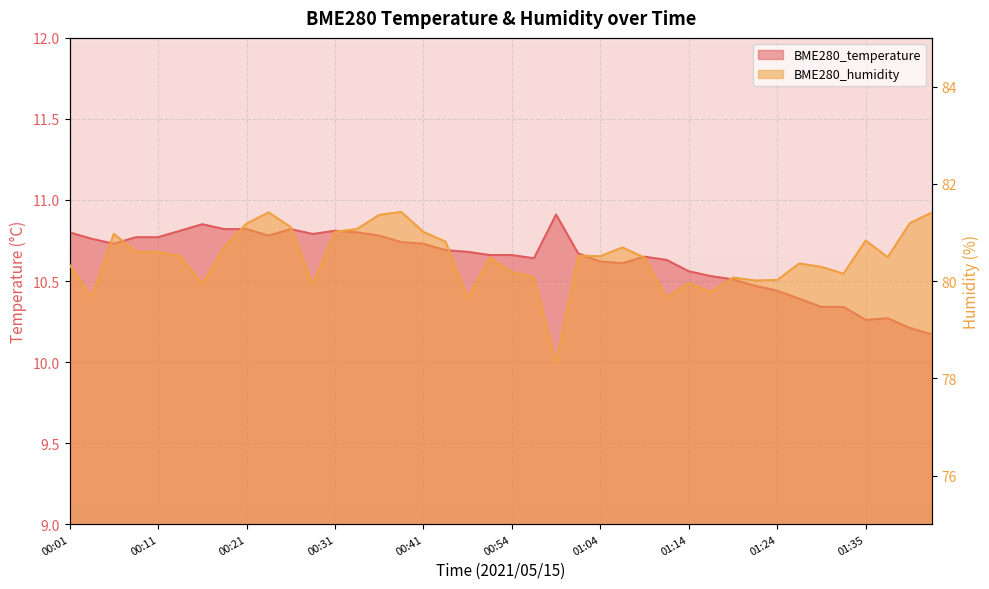

Reading right to left, what are all the values shown in this chart?

BME280_temperature: 10.2	10.2	10.3	10.3	10.3	10.3	10.4	10.4	10.5	10.5	10.5	10.6	10.6	10.7	10.6	10.6	10.7	10.9	10.6	10.7	10.7	10.7	10.7	10.7	10.7	10.8	10.8	10.8	10.8	10.8	10.8	10.8	10.8	10.8	10.8	10.8	10.8	10.7	10.8	10.8
BME280_humidity: 81.4	81.2	80.5	80.8	80.2	80.3	80.4	80.0	80.0	80.1	79.8	80.0	79.7	80.5	80.7	80.5	80.5	78.3	80.1	80.2	80.5	79.7	80.8	81.0	81.4	81.4	81.1	81.0	79.9	81.1	81.4	81.2	80.7	79.9	80.5	80.6	80.6	81.0	79.7	80.3